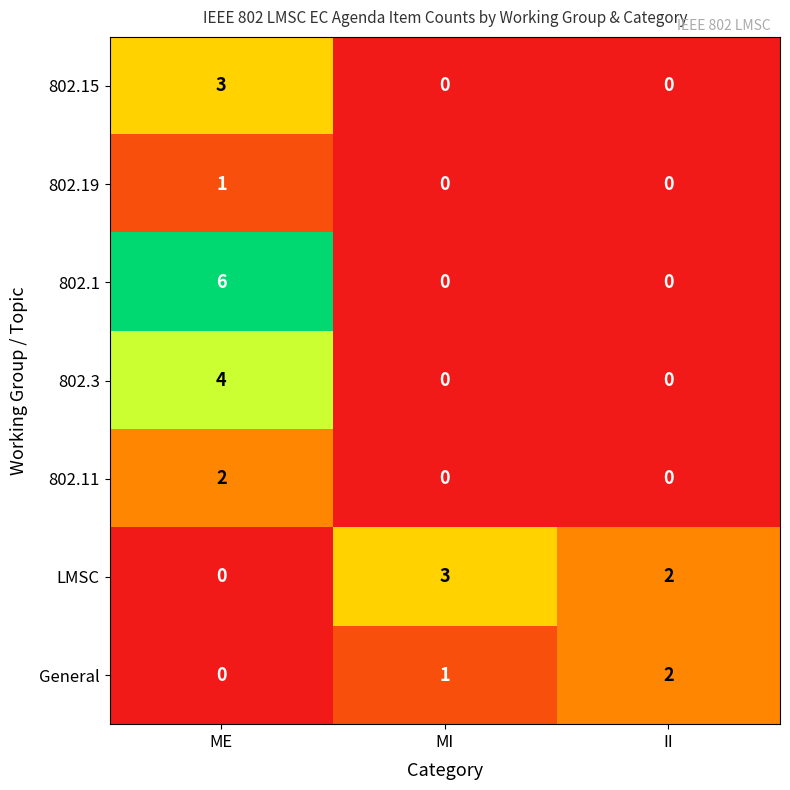

At which category does the chart reach its peak across all series?

ME